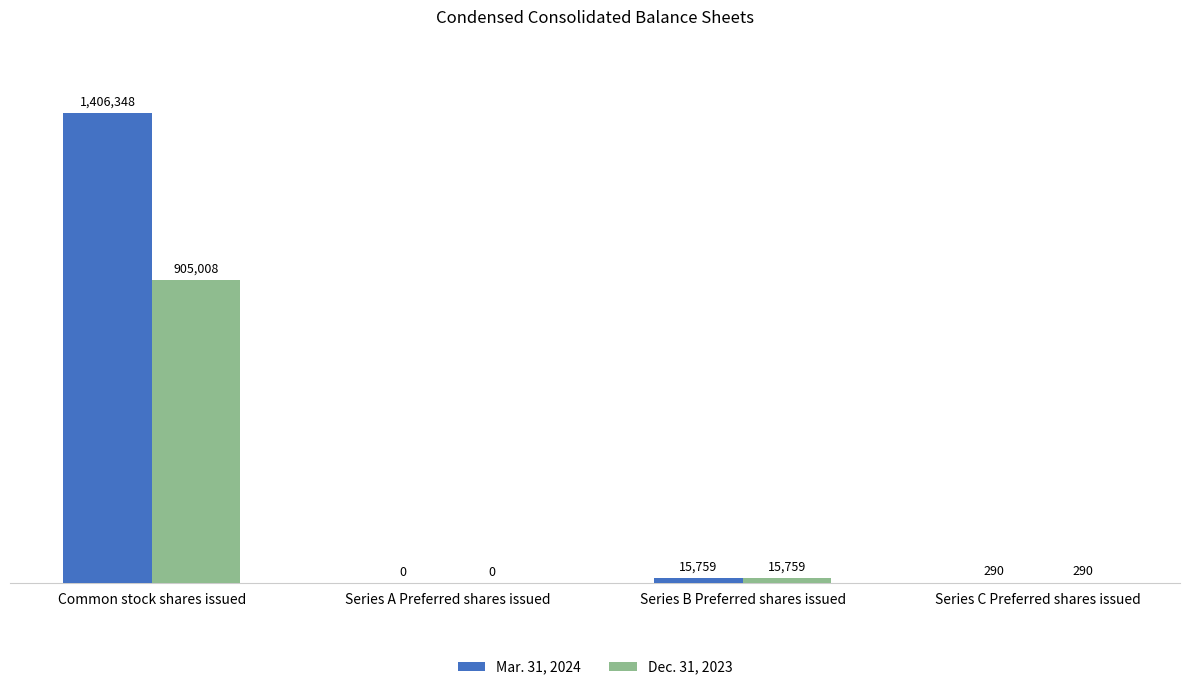

What is the highest value of the Mar. 31, 2024 series?

1406348